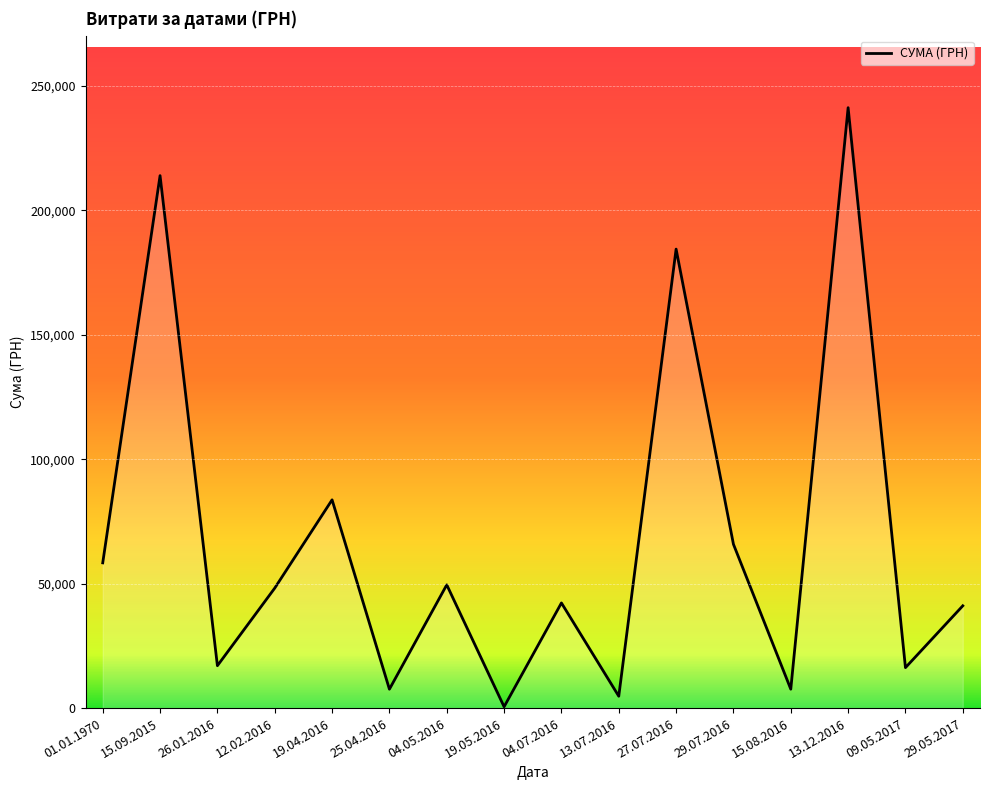

At which label is the value closest to 120893?

19.04.2016